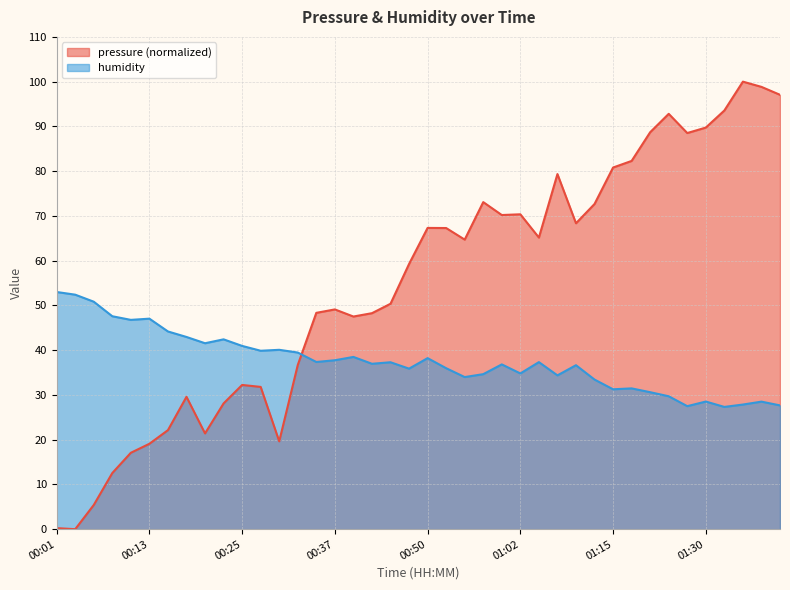

What is the sum of the pressure values at 01:17 and 01:33?

175.8